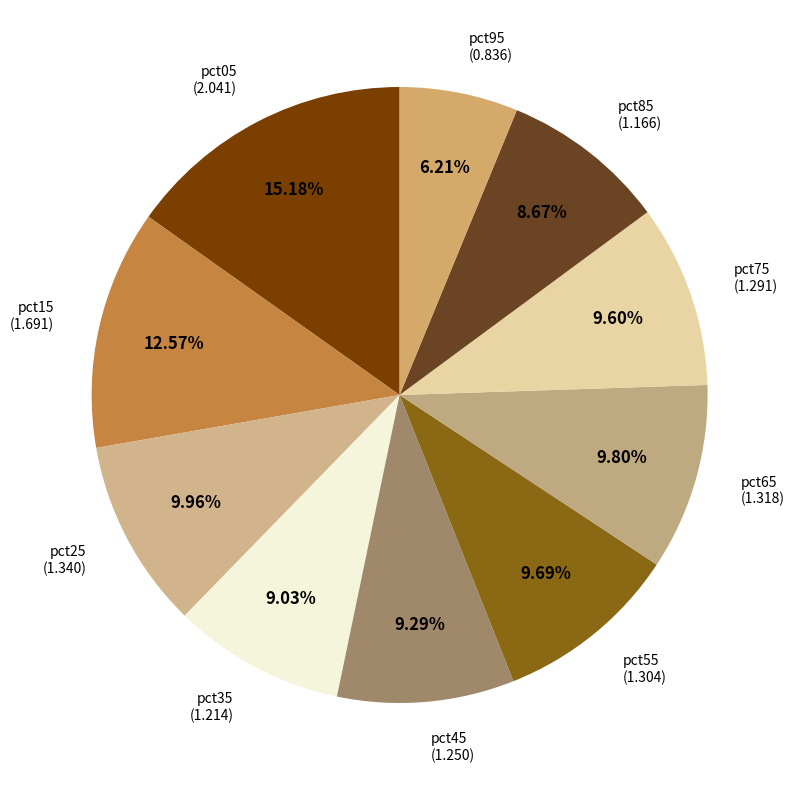

Which category has the biggest portion of the pie?

pct05